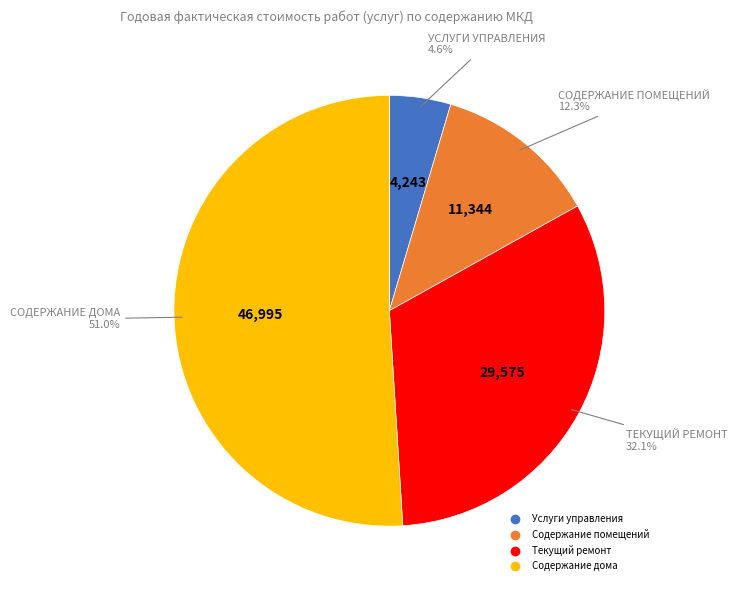

True or false: Текущий ремонт accounts for 32% of the total.

True